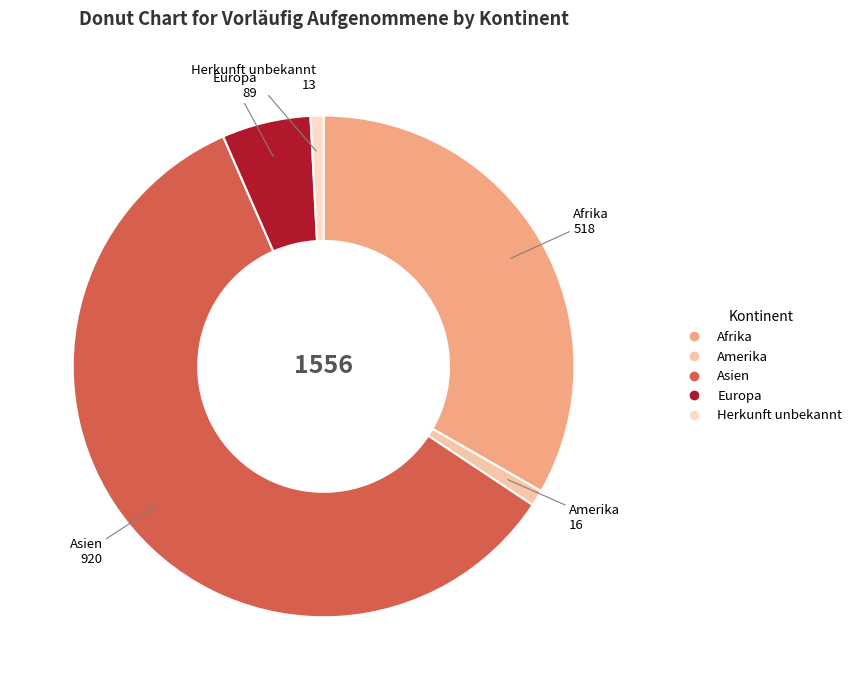

Which category accounts for the majority?

Asien